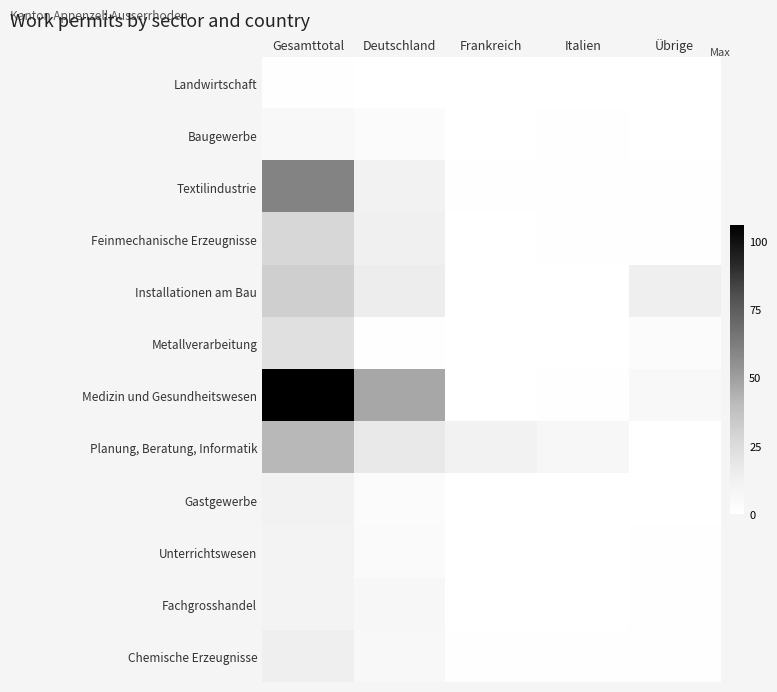

Which category has the highest value across all series?

Gesamttotal